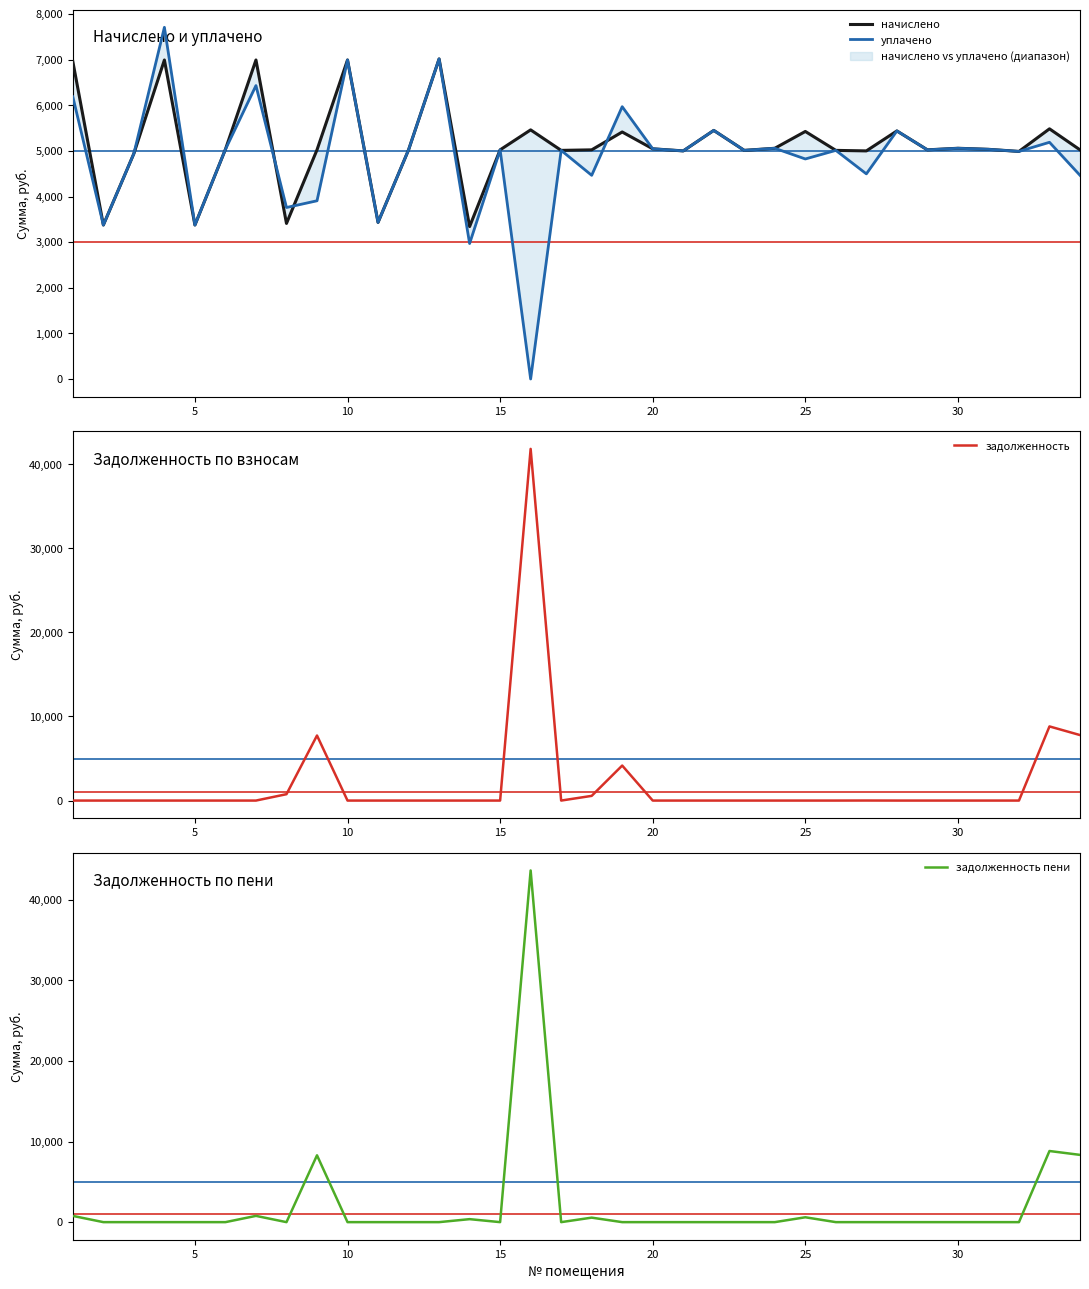

What is the highest value of the задолженность series?

41825.8